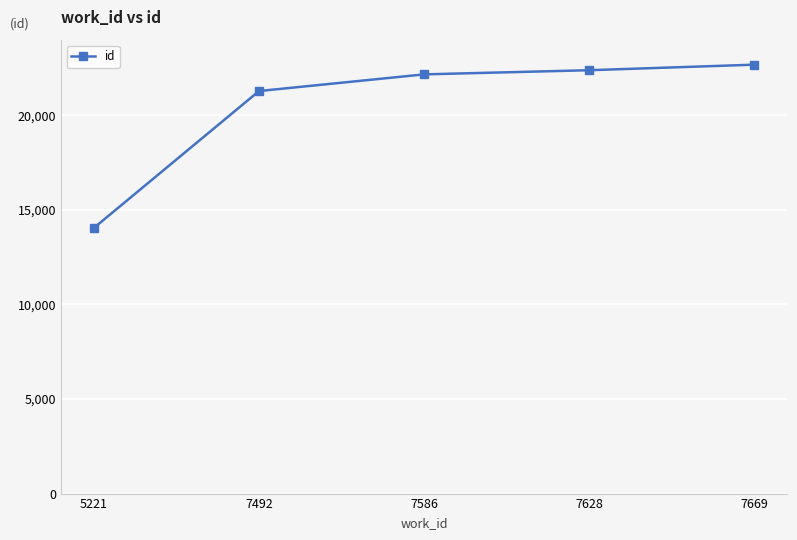

Which has a higher value, 7586 or 7669?

7669